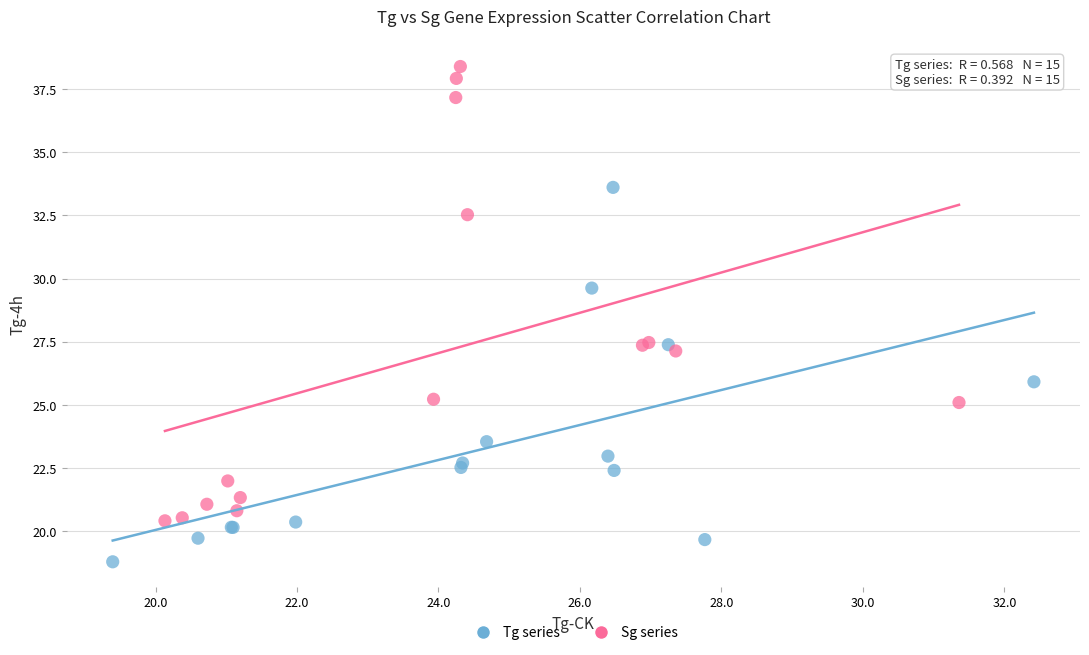

Which series reaches the minimum Y coordinate?

Tg series